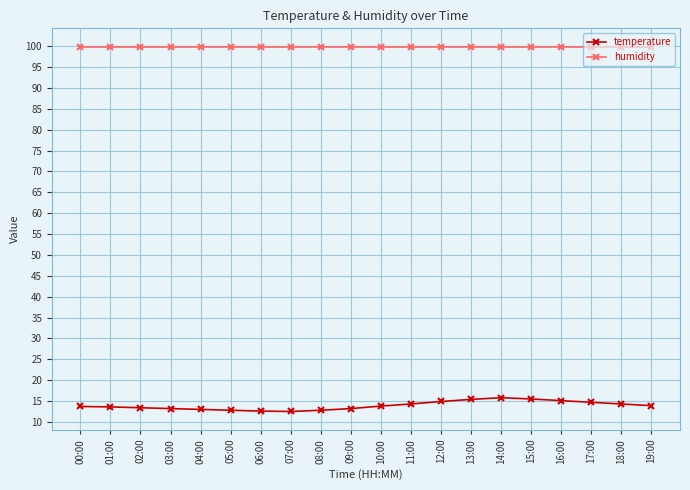

What is the label of the 2nd point from the left?

01:00